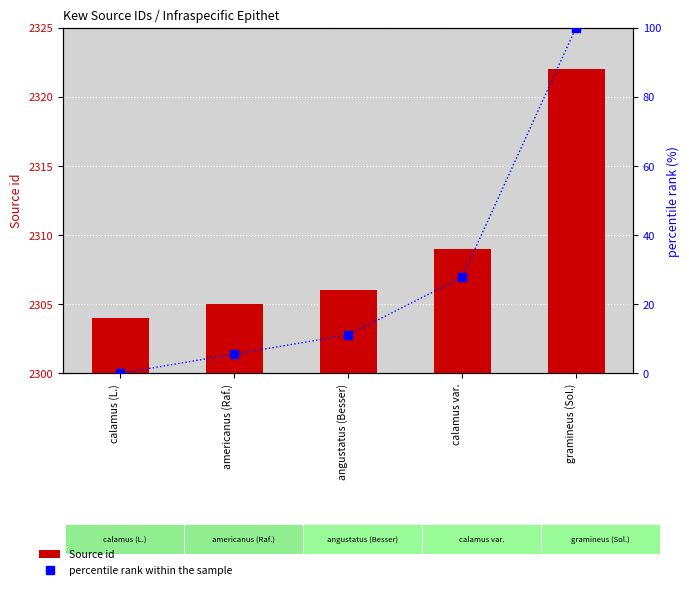

Which series has the largest total across all categories?

Source id